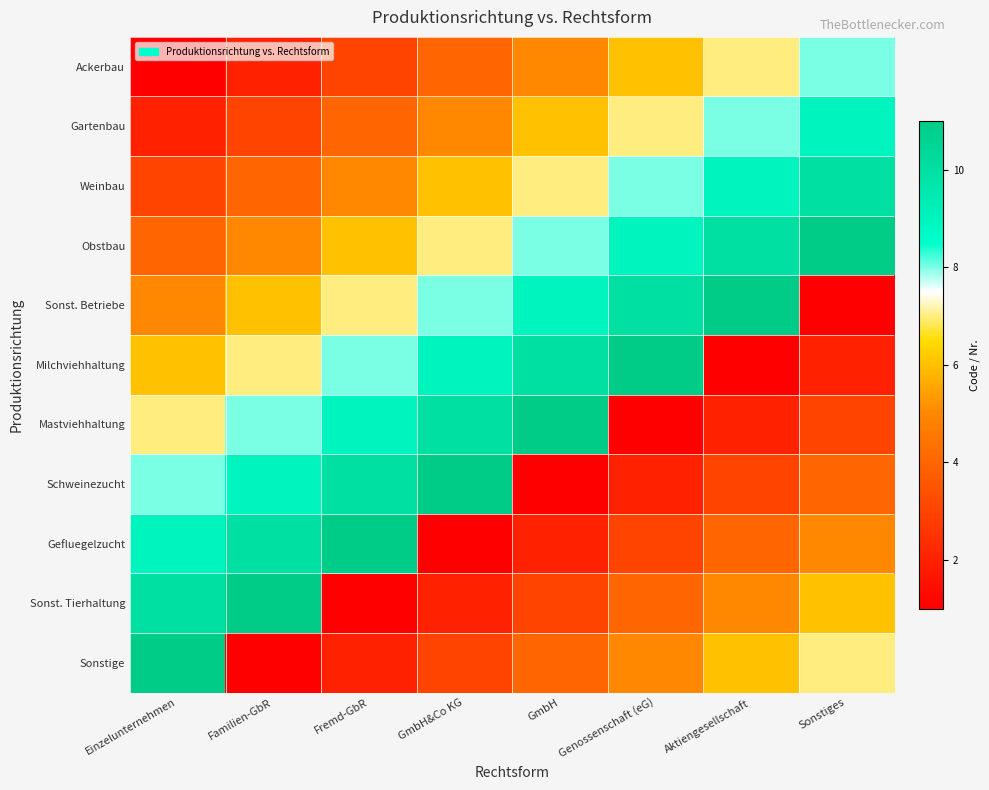

At how many categories does at least one series exceed 9?

8